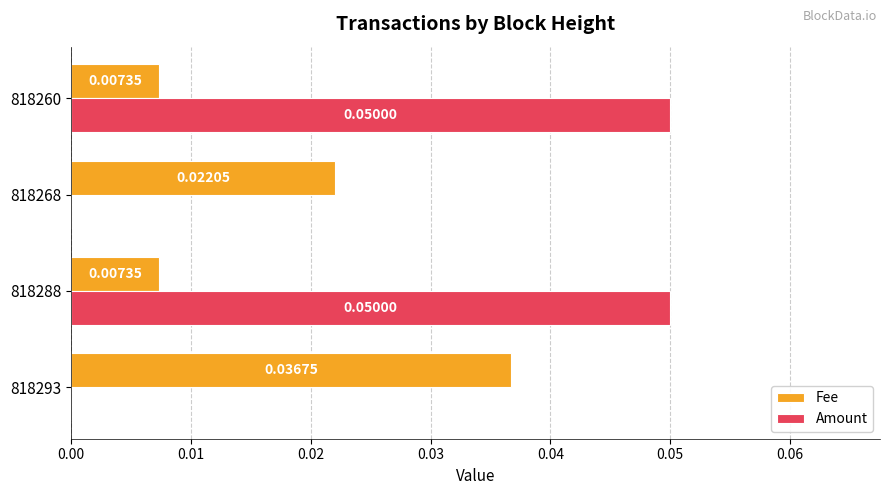

Between 818293 and 818288, which series saw the biggest shift?

Amount